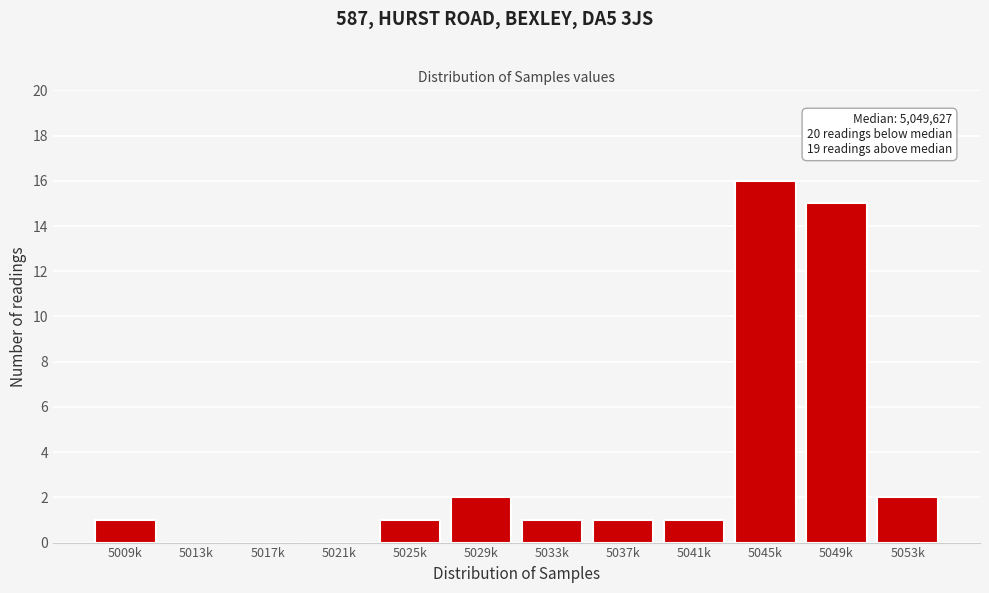

Reading left to right, list all the values displayed in this chart.

5009k=1	5013k=0	5017k=0	5021k=0	5025k=1	5029k=2	5033k=1	5037k=1	5041k=1	5045k=16	5049k=15	5053k=2